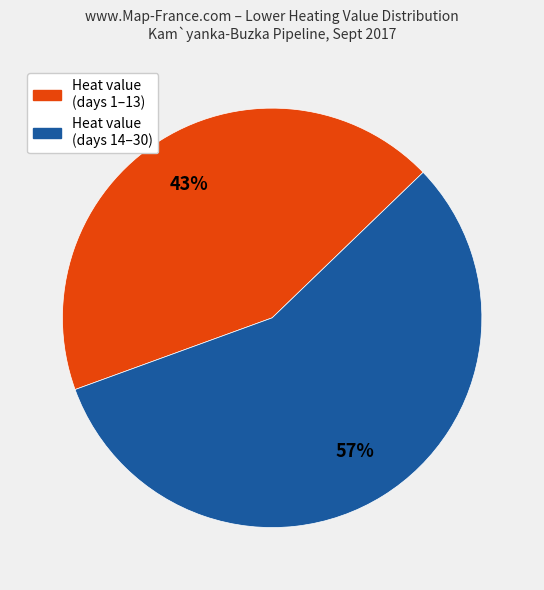

Rank the categories by value from highest to lowest.

Heat value (days 14–30), Heat value (days 1–13)